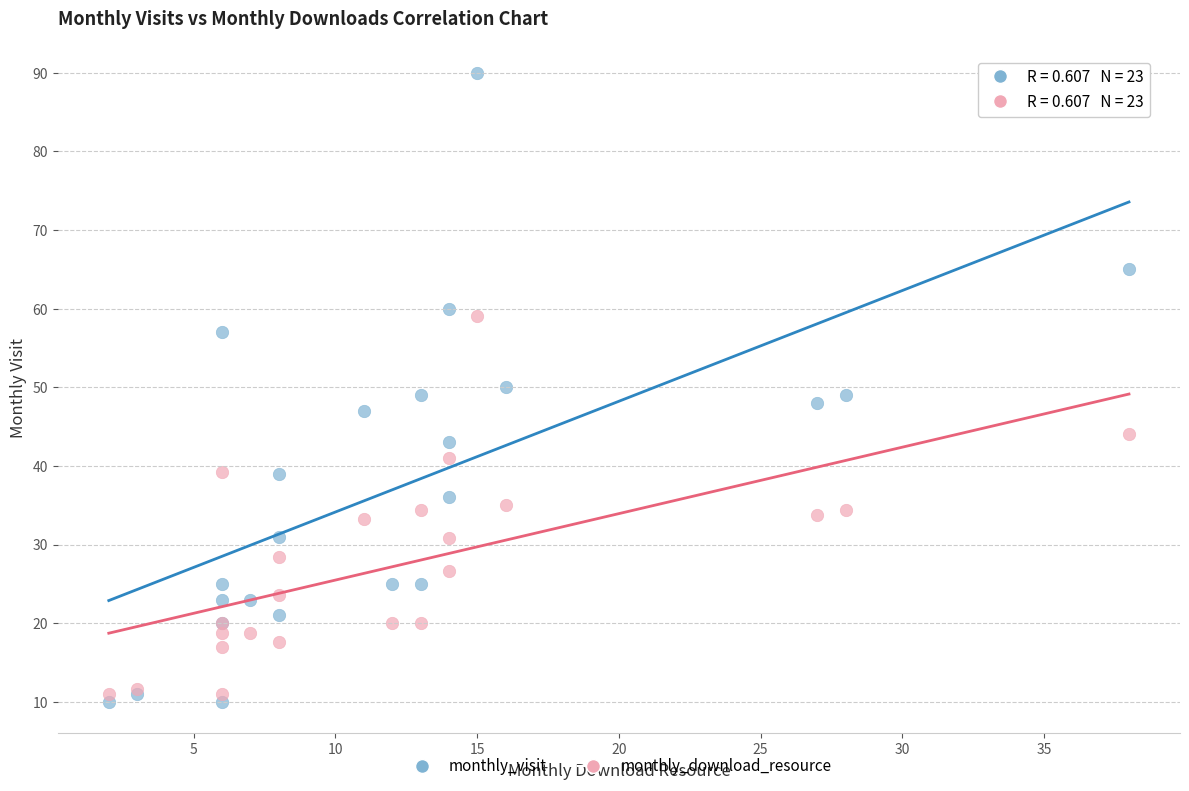

What is the X range (max minus min) for the scatter plot?

36.0